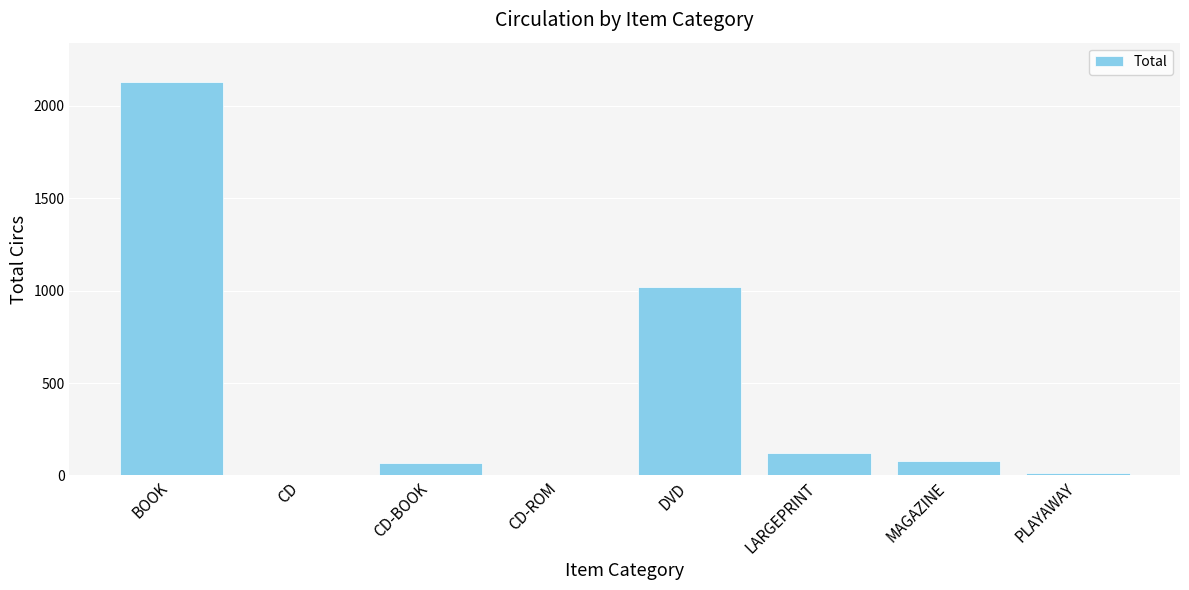

Between CD and LARGEPRINT, which is larger?

LARGEPRINT